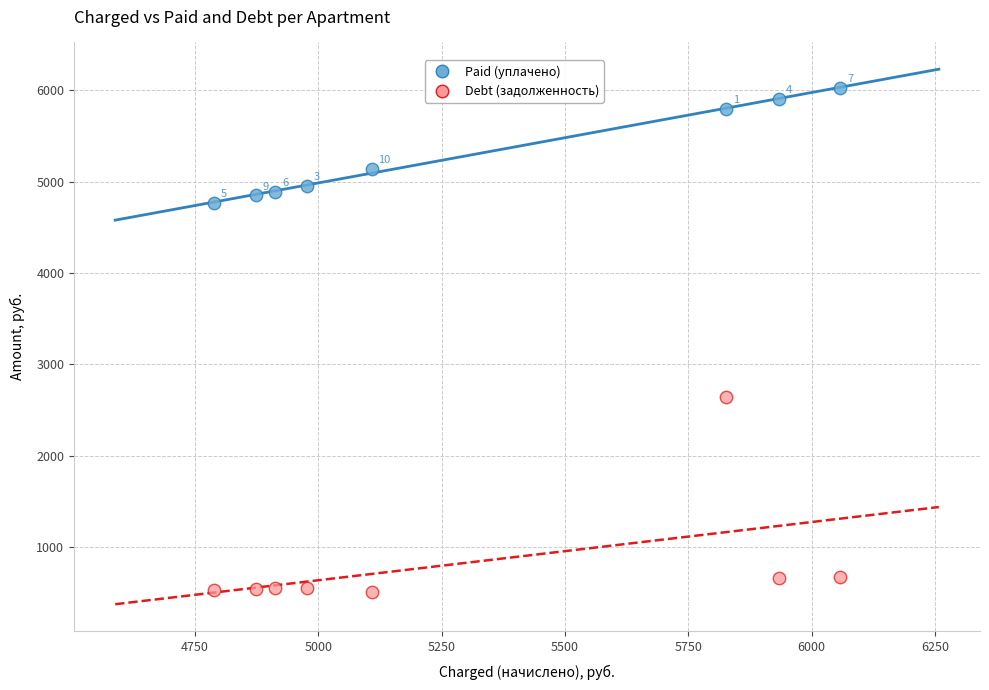

Which series reaches the maximum Y coordinate?

Paid (уплачено)